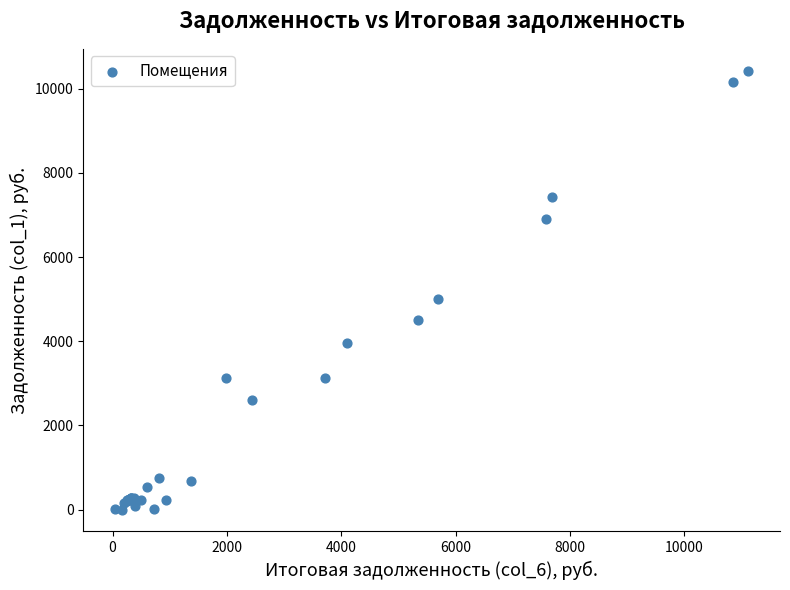

What Y value in the scatter plot is closest to 5213?

4993.7